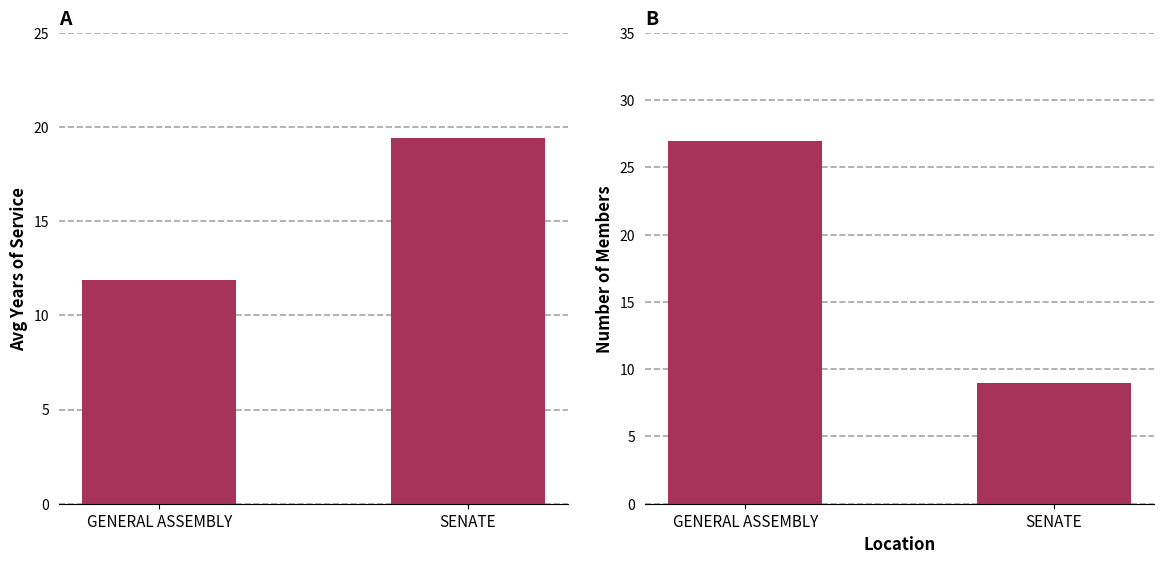

What are all the series names shown in the legend?

Avg Years of Service, Number of Members